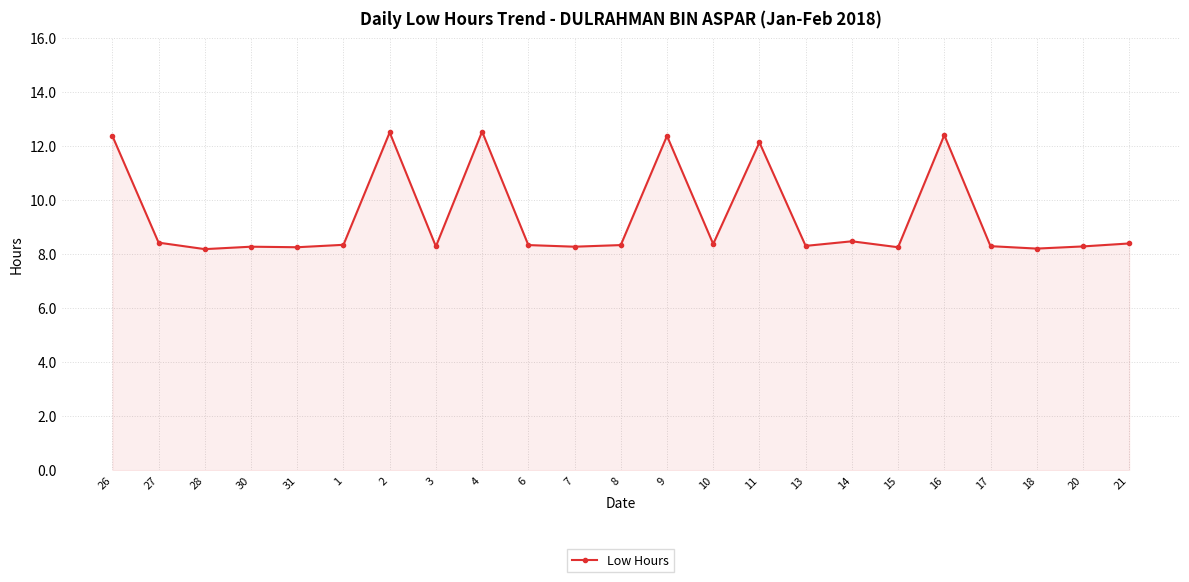

True or false: the data shows 8.3 at 1.

True